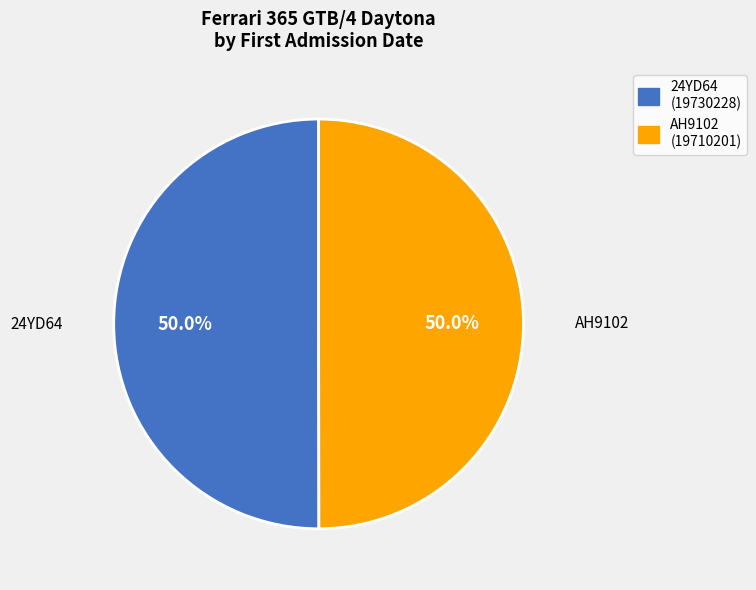

What percentage is NOT represented by AH9102?

50.0%